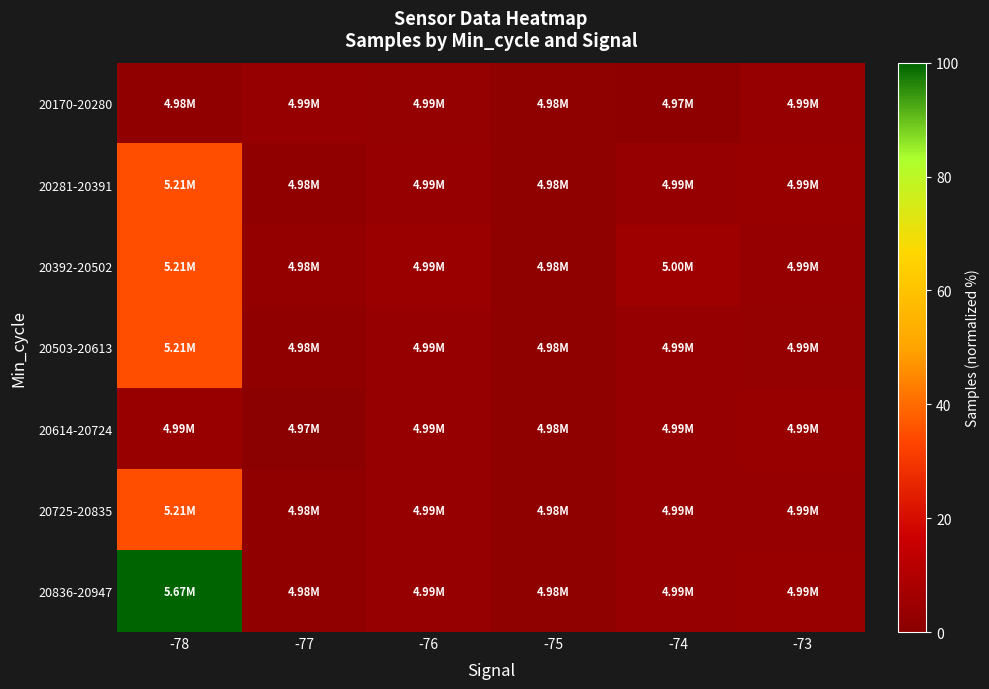

Which has a higher value, -73 or -75?

-73